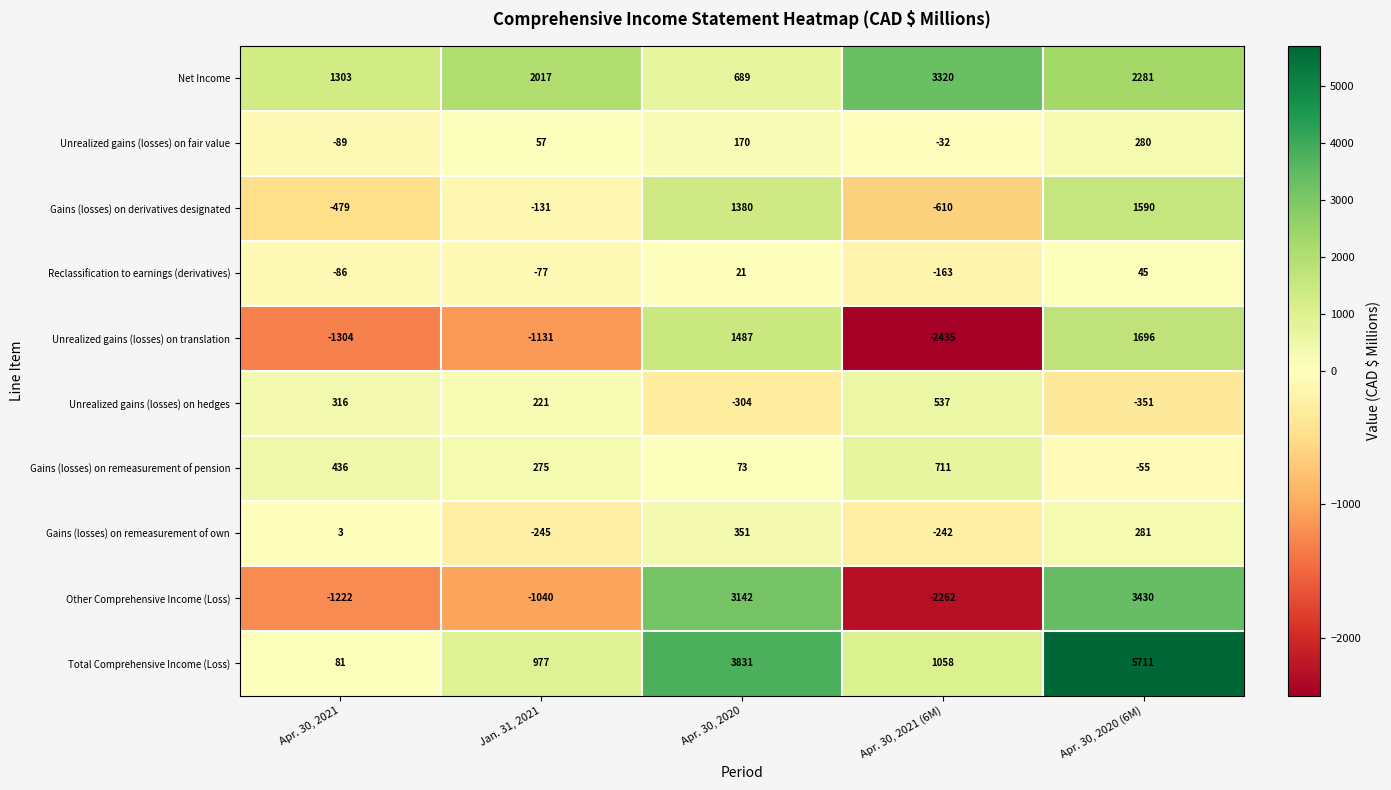

Read the Gains (losses) on derivatives designated value at Apr. 30, 2021.

-479